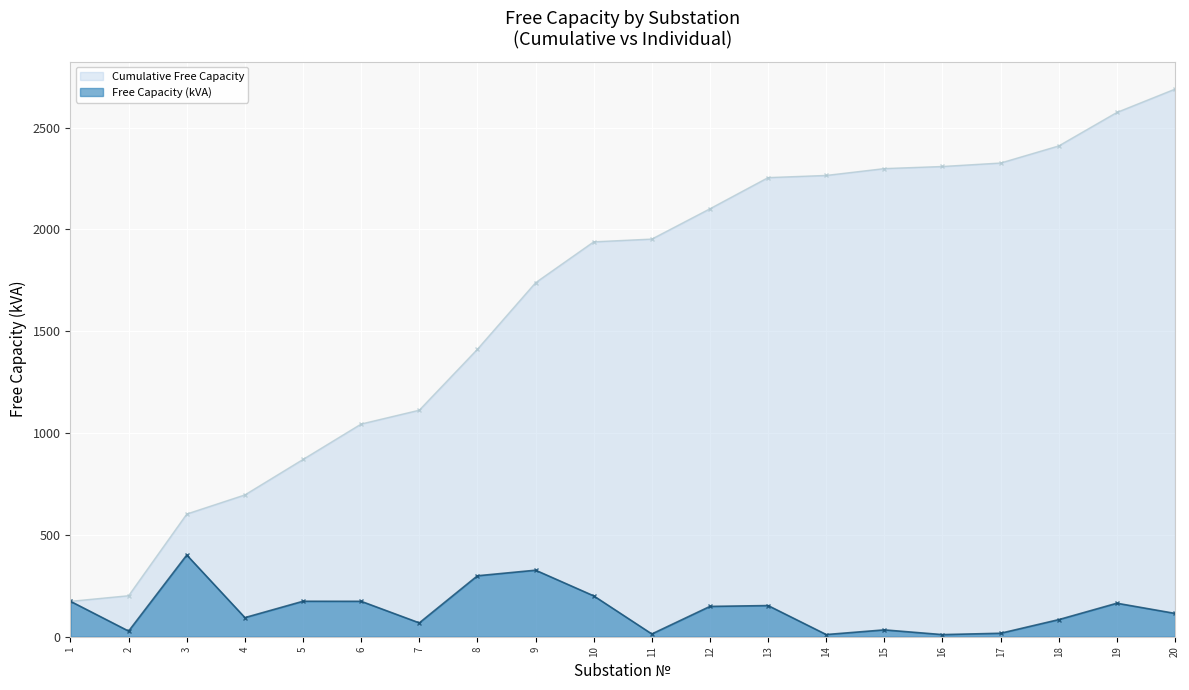

What is the average value of the Free Capacity (kVA) series?

134.5